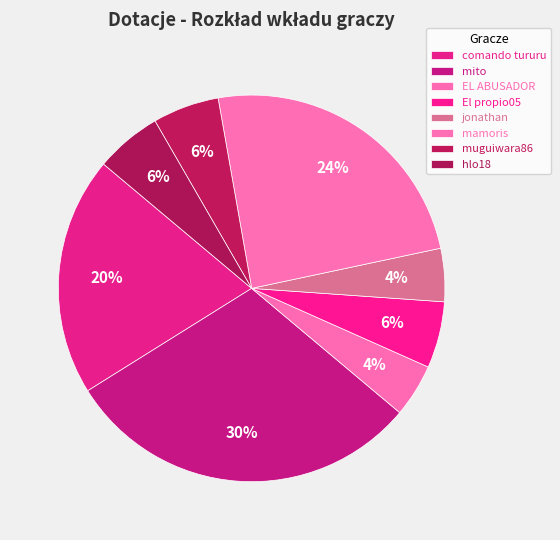

What is the smallest slice in the pie chart?

EL ABUSADOR